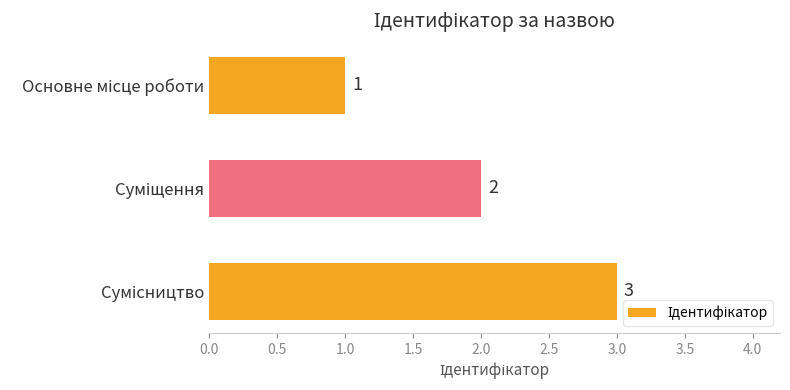

What is the average value?

2